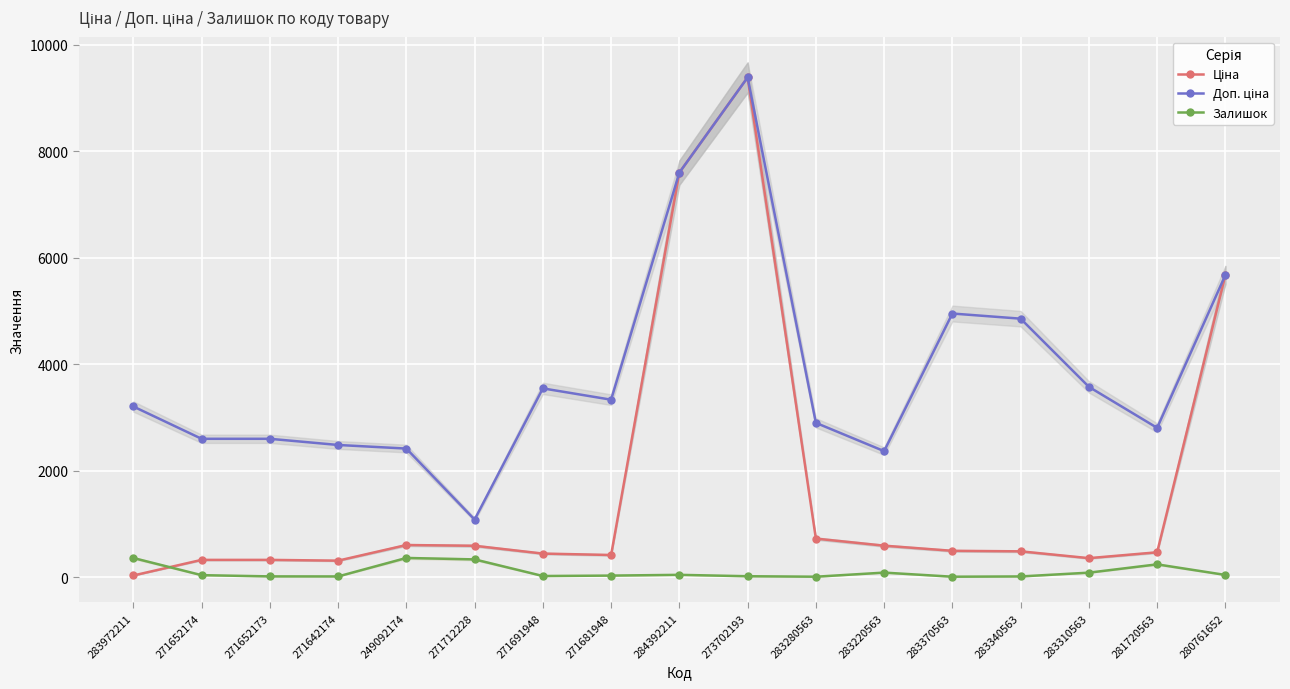

What is the total value across all series at 284392211?

15237.1